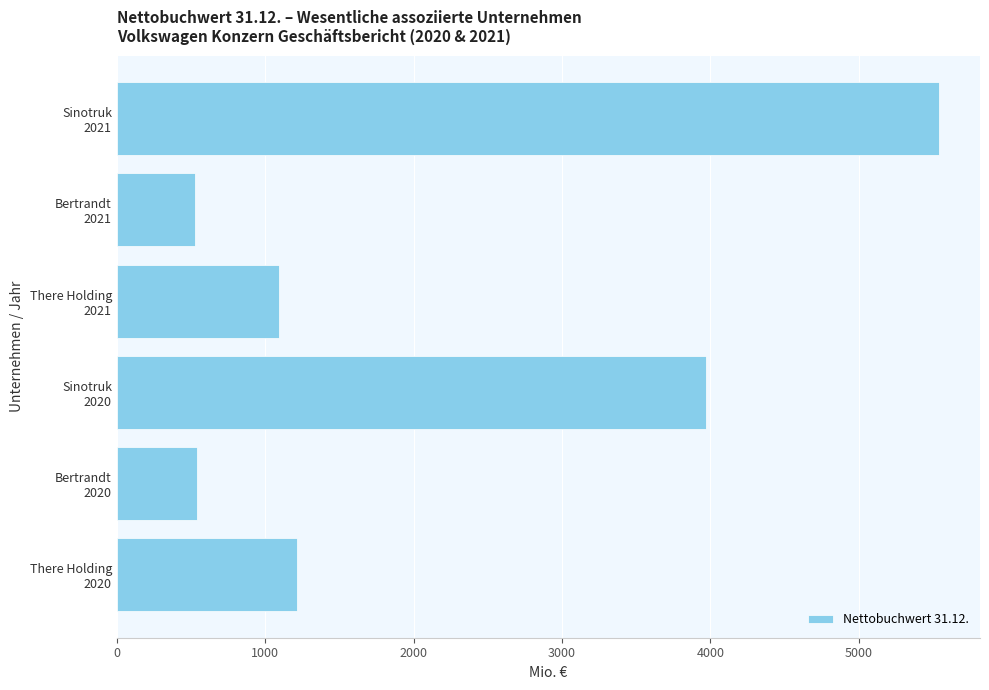

What is the maximum value shown in the chart?

5539